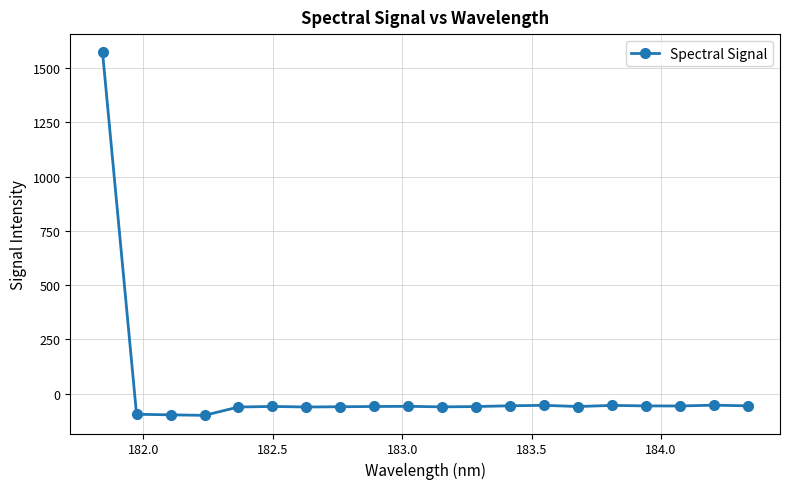

What is the value of the 2nd point from the left?

-94.4